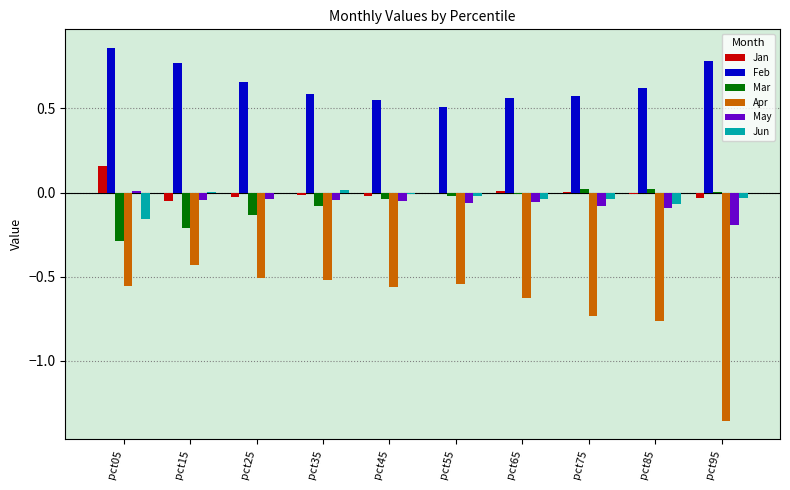

The Apr series shows -0.2 at pct45. True or false?

False